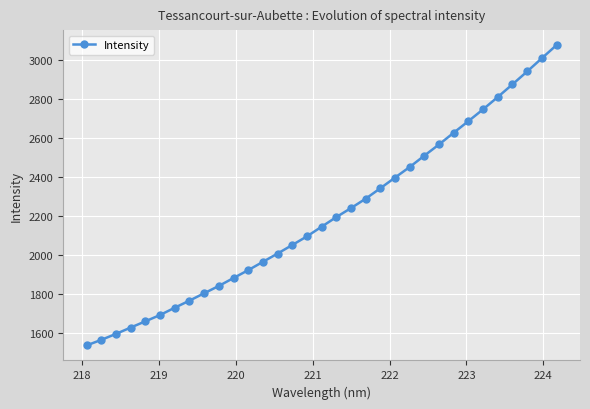

What is the average value?

2200.3